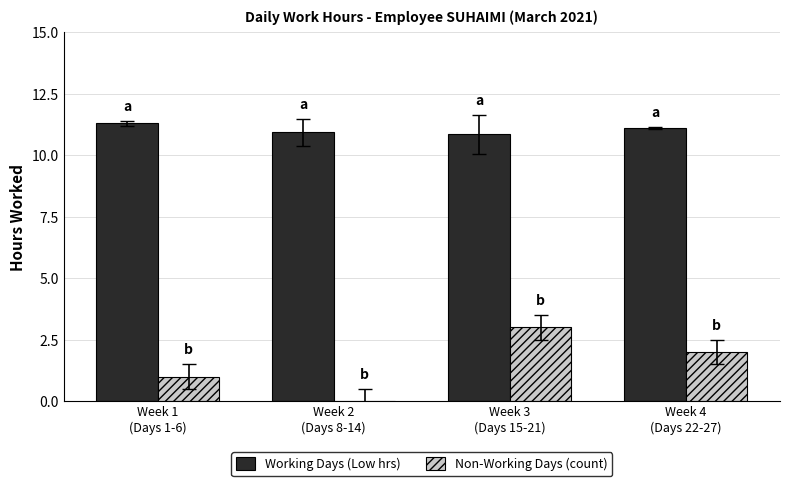

The Working Days (Low hrs) series shows 10.8 at Week 3
(Days 15-21). True or false?

True